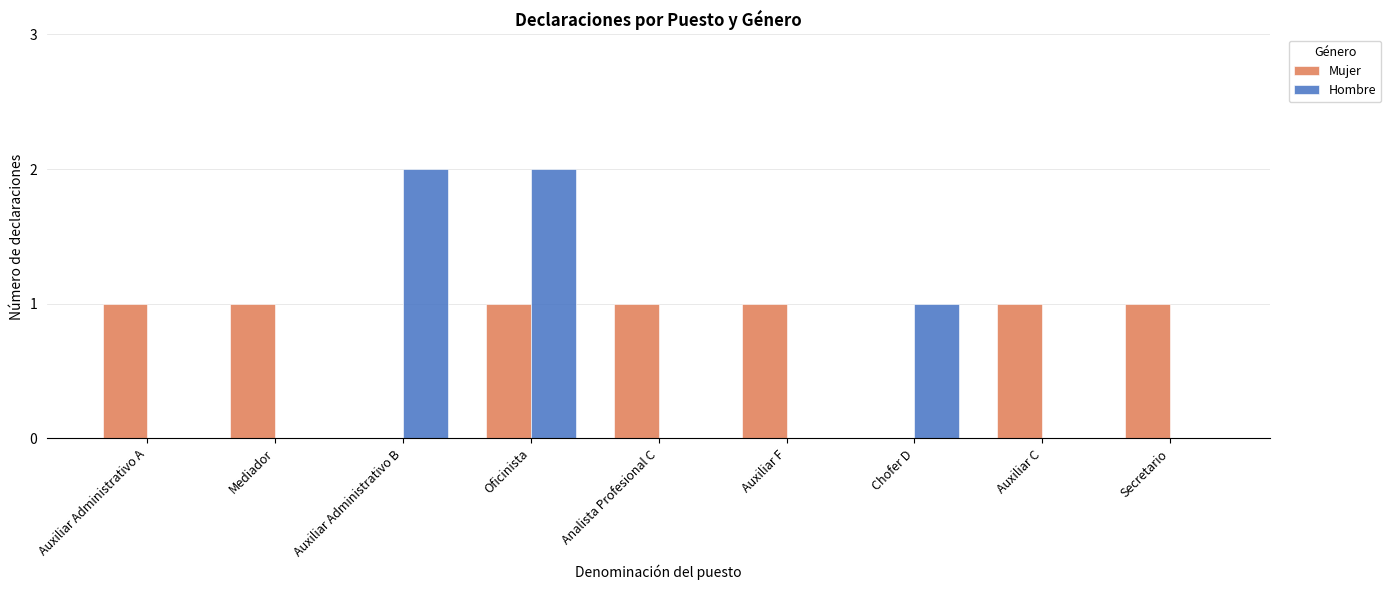

Which series changed the most between Mediador and Auxiliar Administrativo B?

Hombre